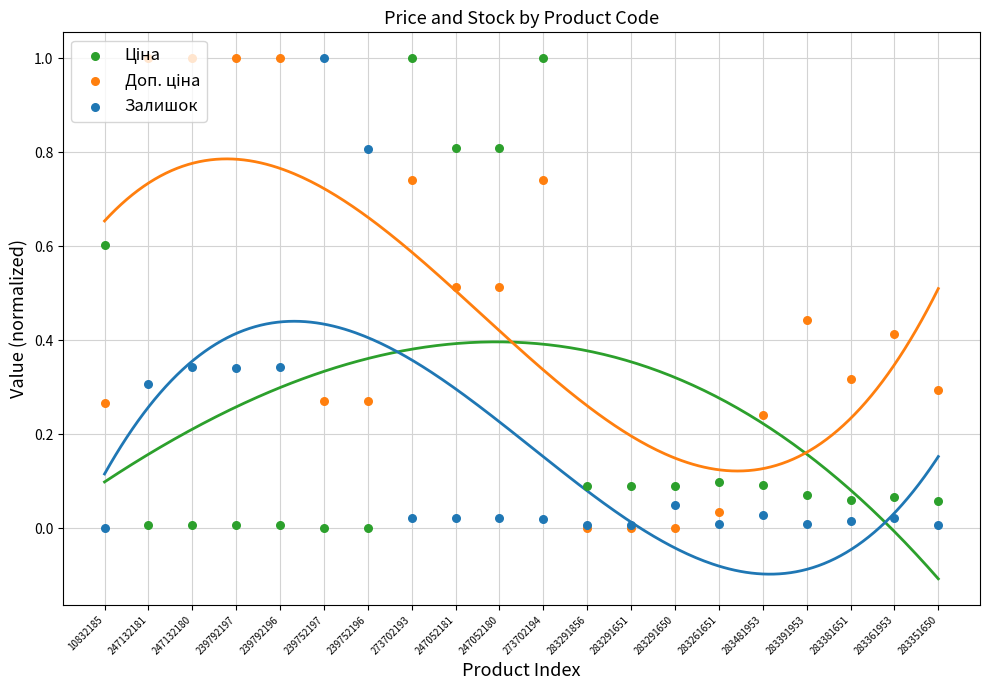

Which series contains the lowest Y value?

Ціна